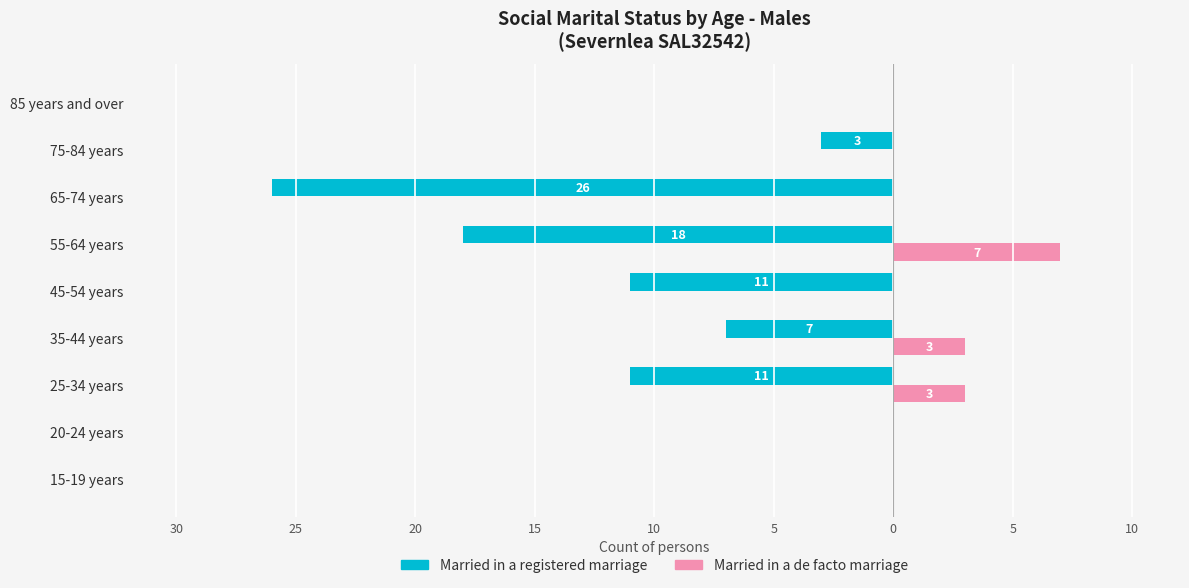

How many values in Married in a registered marriage are below zero?

6